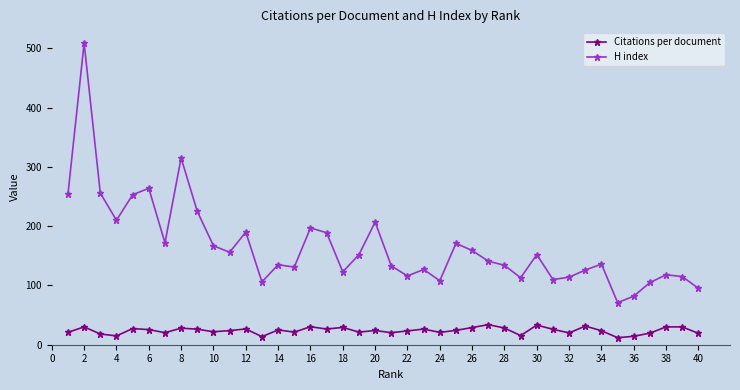

Which series has the largest total across all categories?

H index